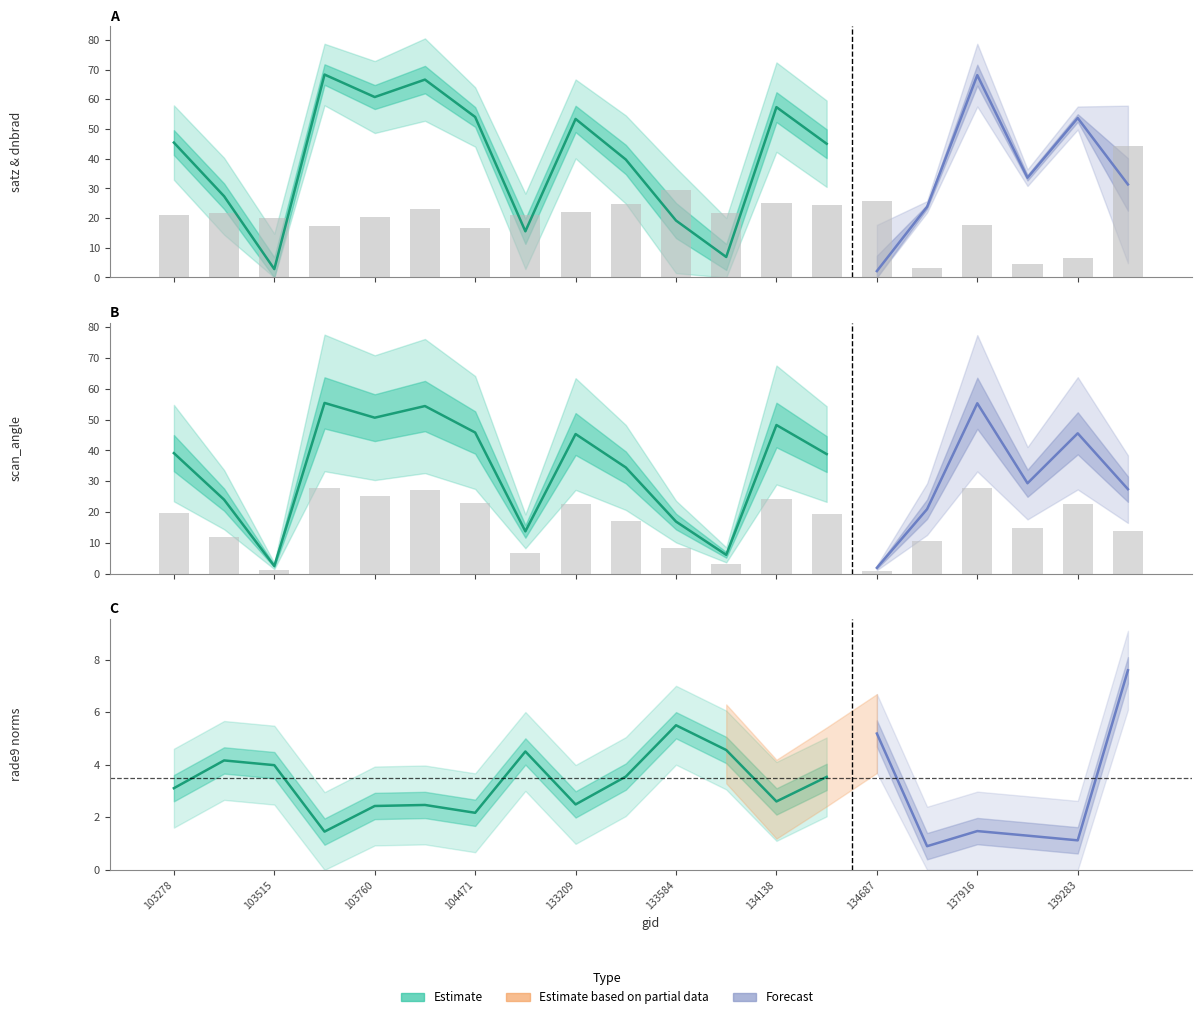

What is the maximum value shown in the chart?

68.4